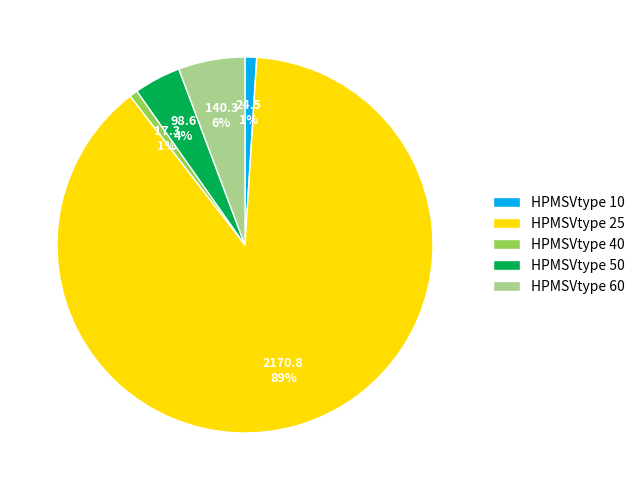

Does any single category account for the majority?

Yes